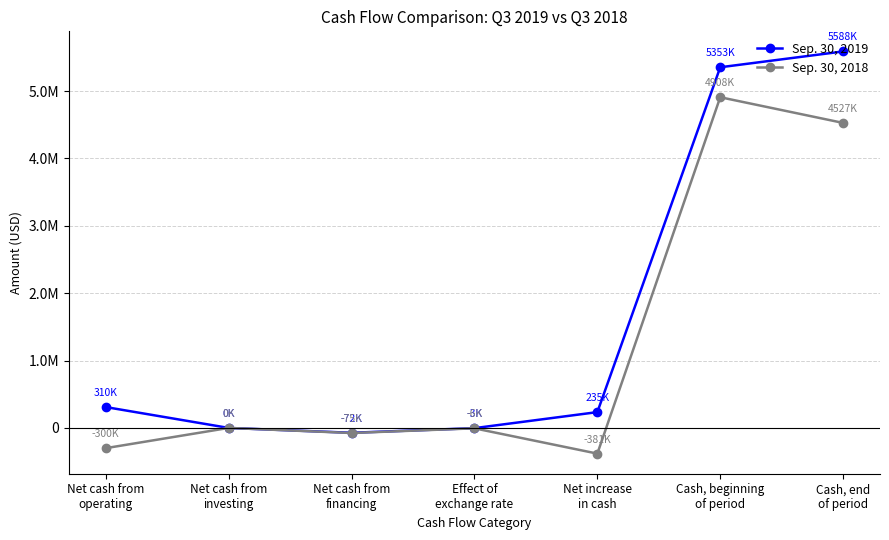

True or false: Sep. 30, 2018 has a value of -8790 at Effect of
exchange rate.

False